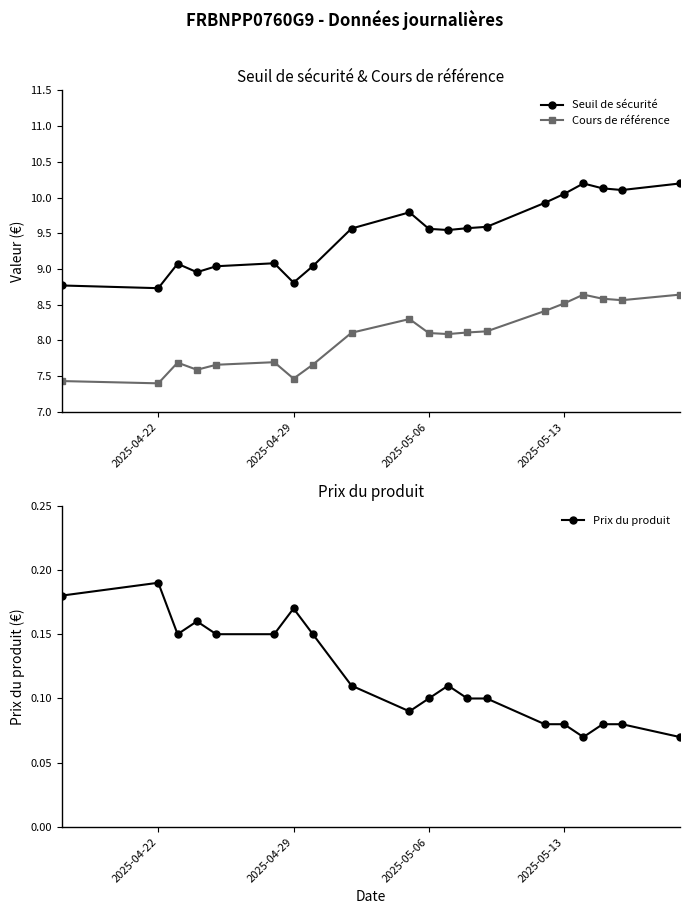

What is the maximum value for Seuil de sécurité?

10.2